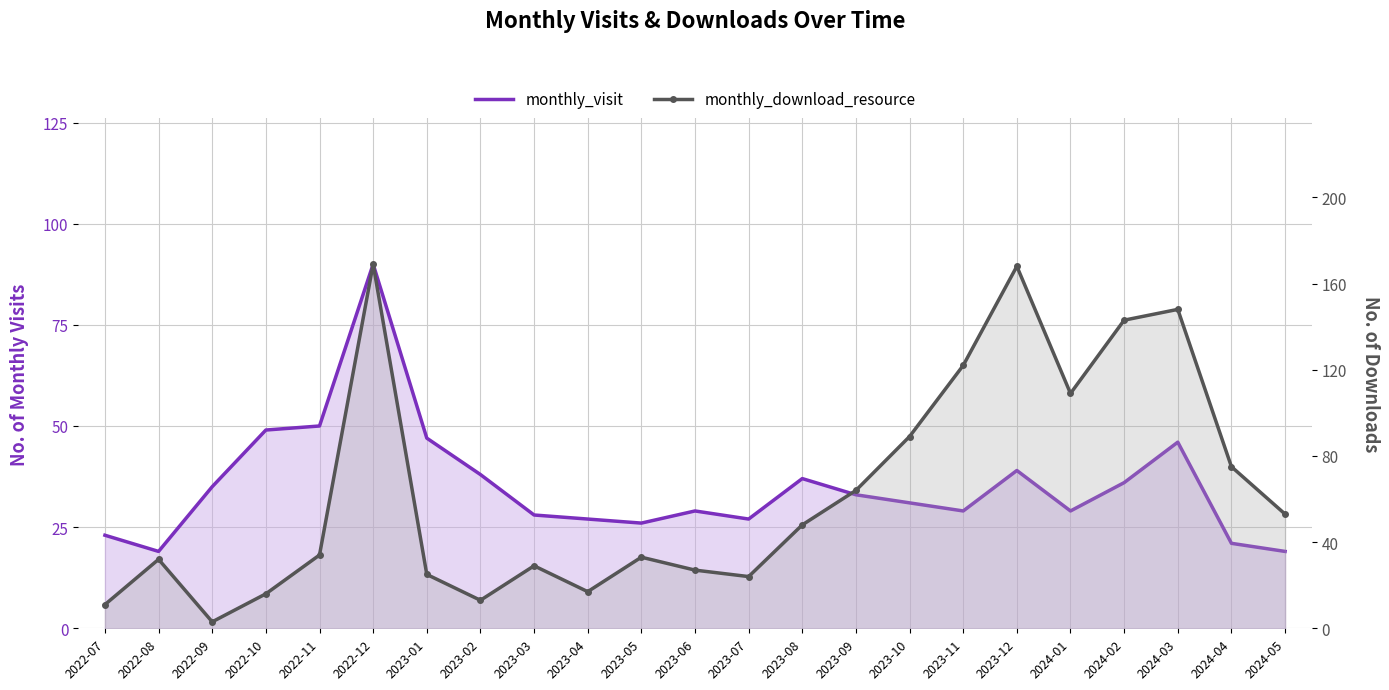

Which series has the largest range (max minus min)?

monthly_download_resource